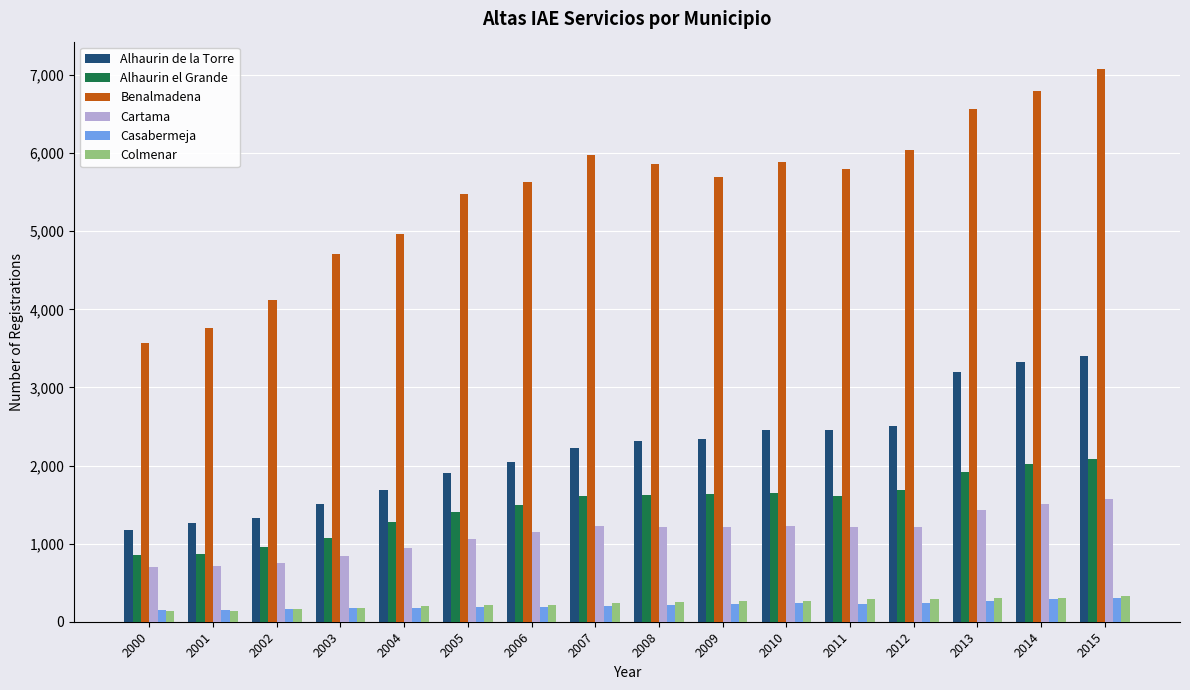

True or false: Cartama has a value of 1214 at 2009.

True